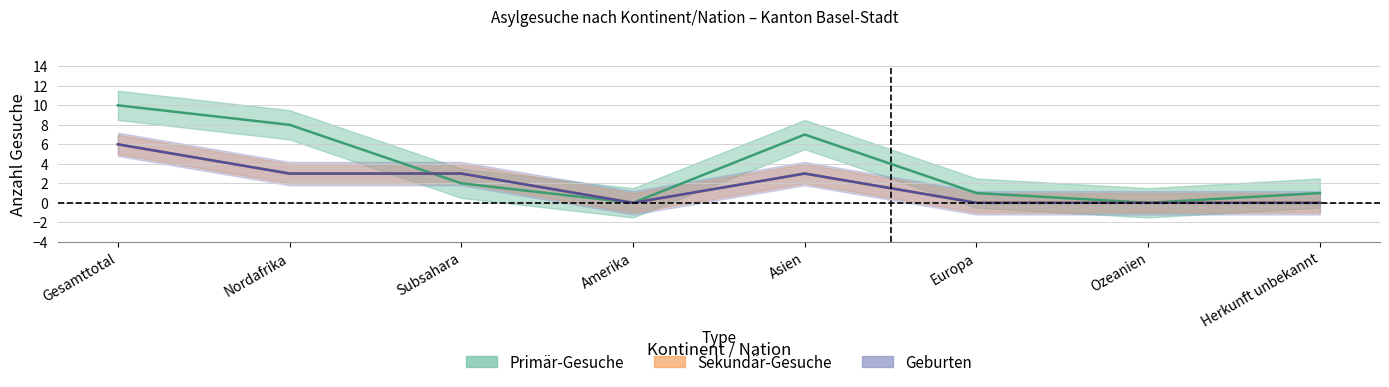

Which label corresponds to the smallest value in the chart?

Amerika